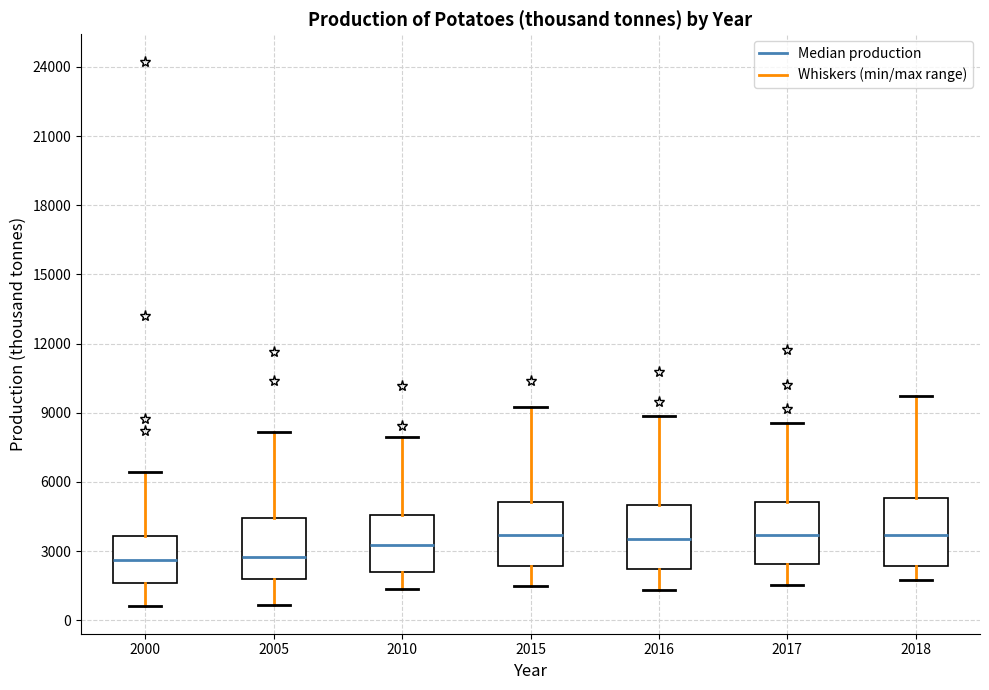

Where does the lower whisker of the box at x = 2018 end on the y-axis? The values are not printed on the chart, so give them approximately, as read against the axis.

2000